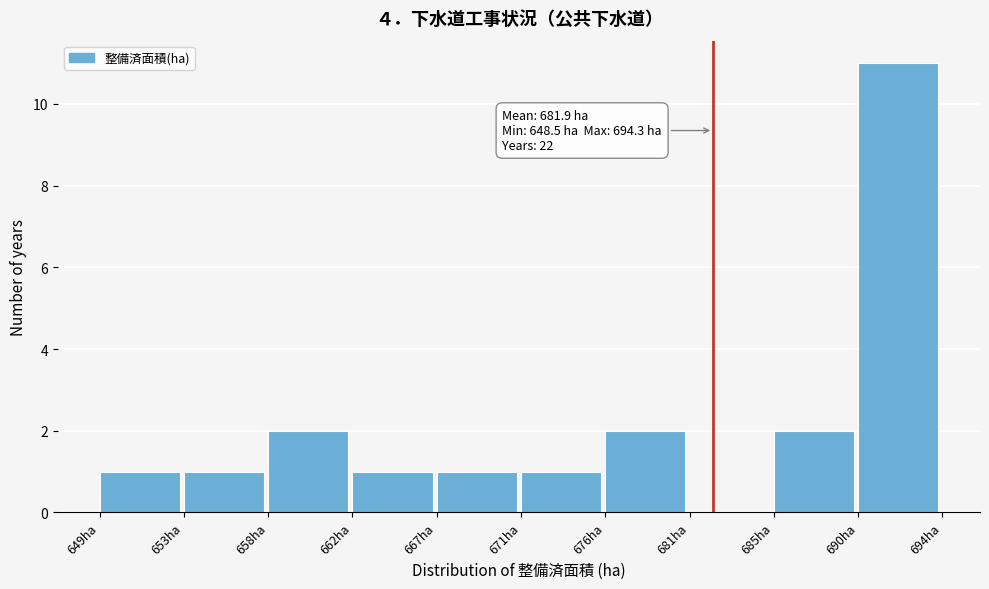

Over which range of the x-axis is the bar tallest?

689.5 to 694.5